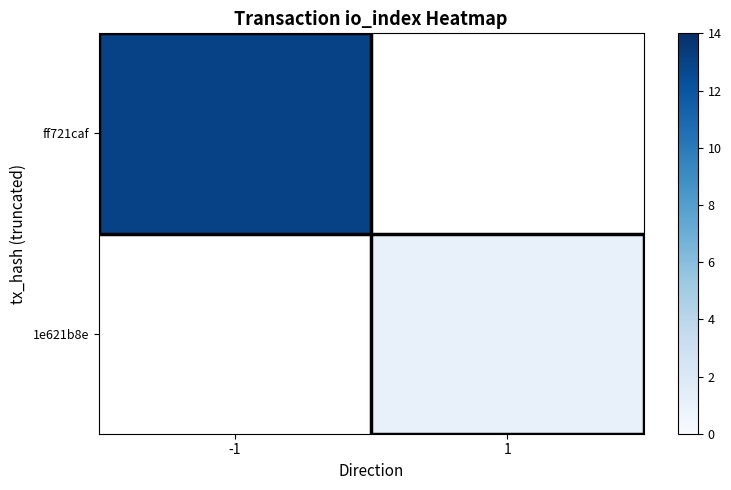

At which label does 1e621b8e reach its peak?

-1